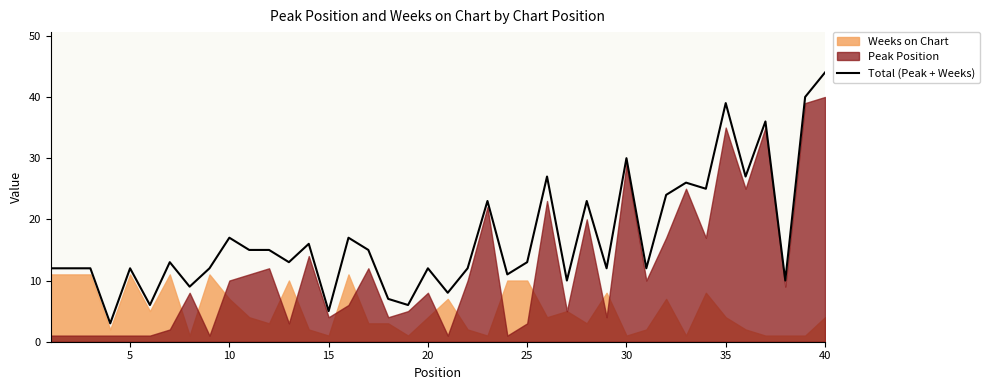

What is the highest value of the Total (Peak + Weeks) series?

44